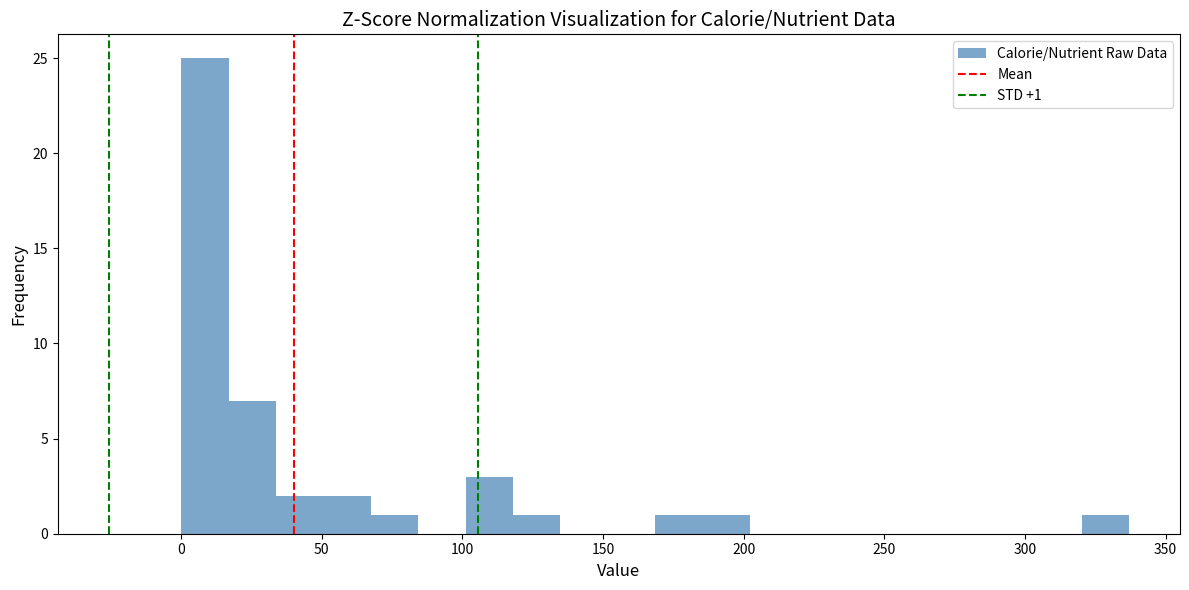

Around what value on the x-axis is the tallest bar? Give the approximate position of its centre, as read against the axis.

10